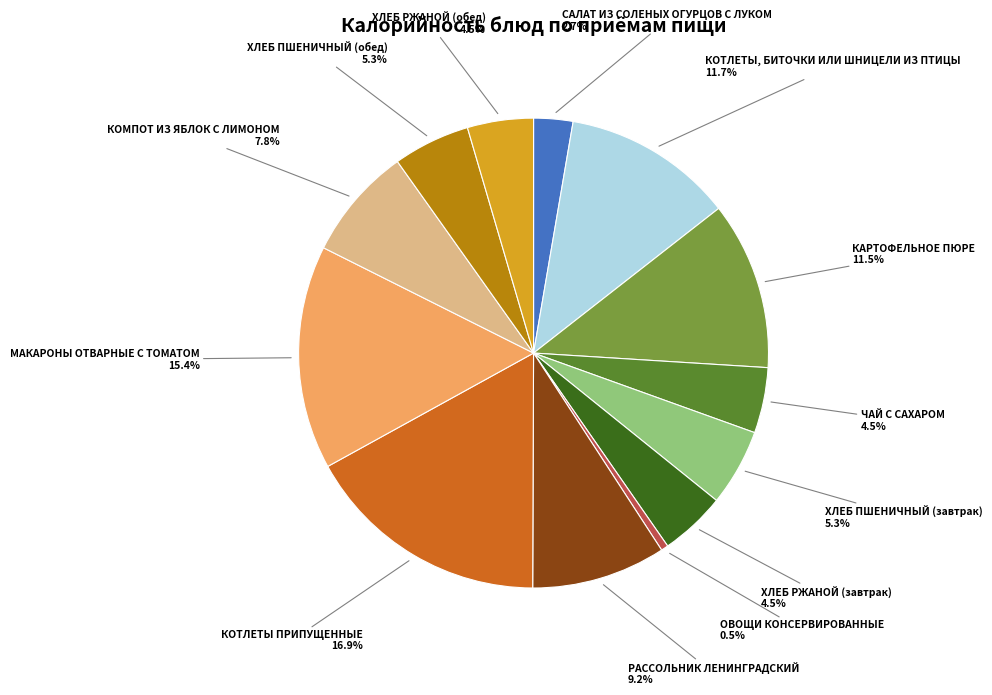

How many slices are in this pie chart?

13